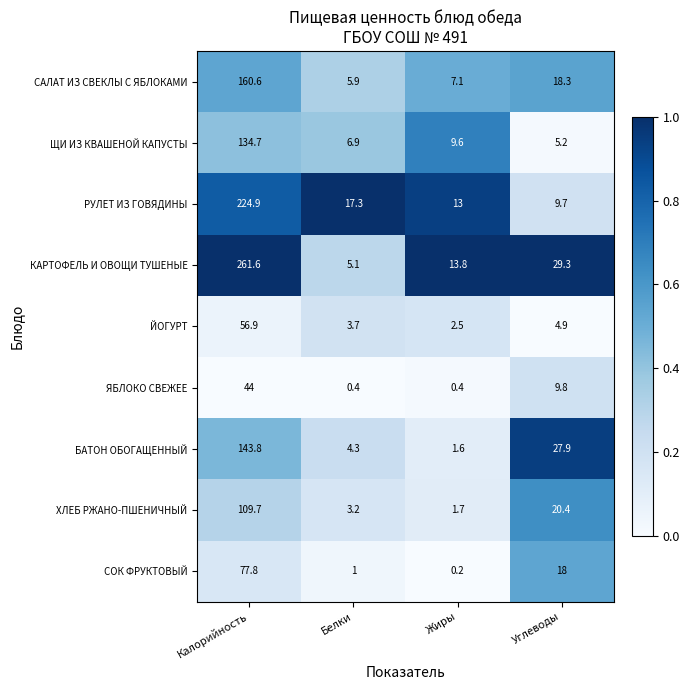

What is the maximum value shown in the chart?

261.6